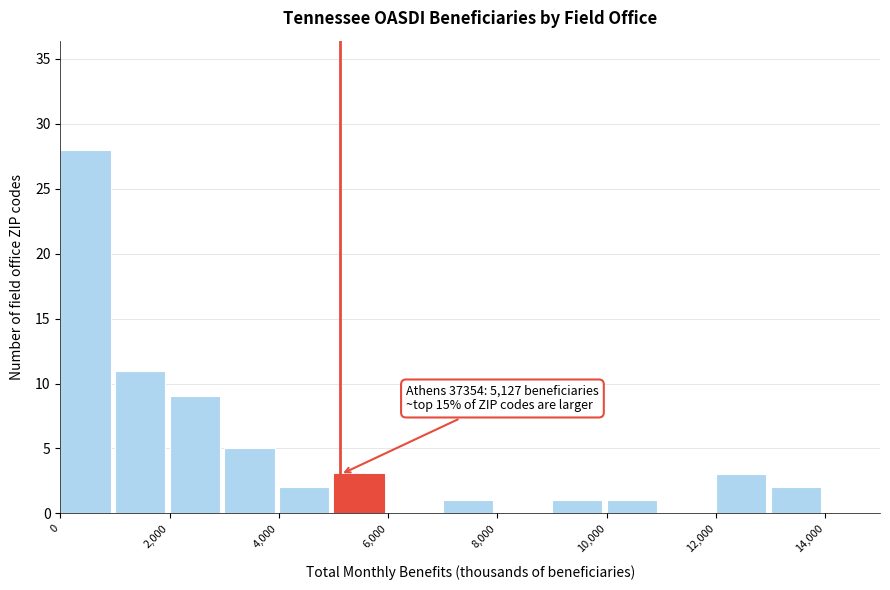

Which range on the x-axis has the tallest bar?

0 to 1000